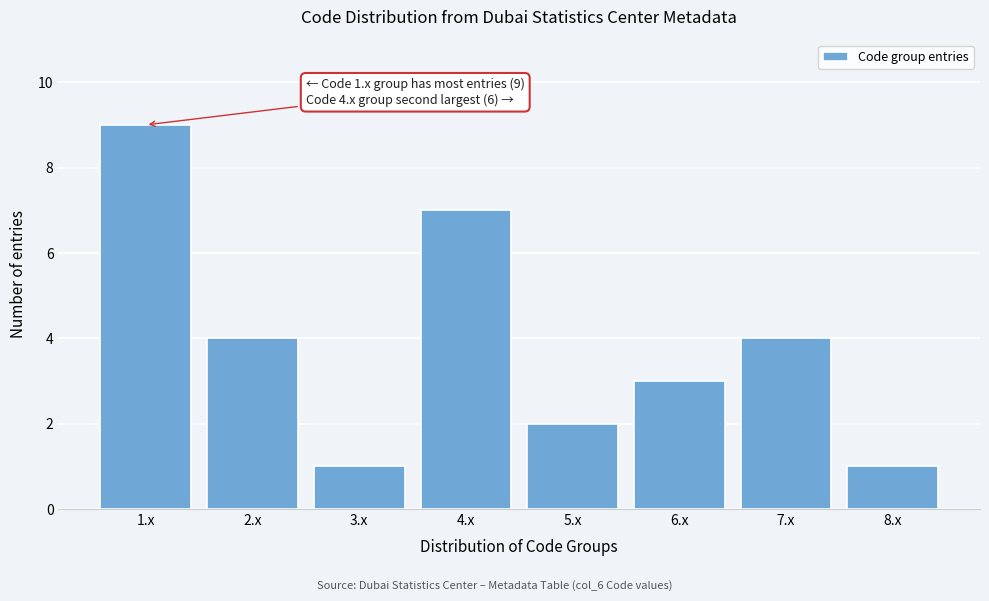

Reading right to left, list all the values displayed in this chart.

8.x=1	7.x=4	6.x=3	5.x=2	4.x=7	3.x=1	2.x=4	1.x=9